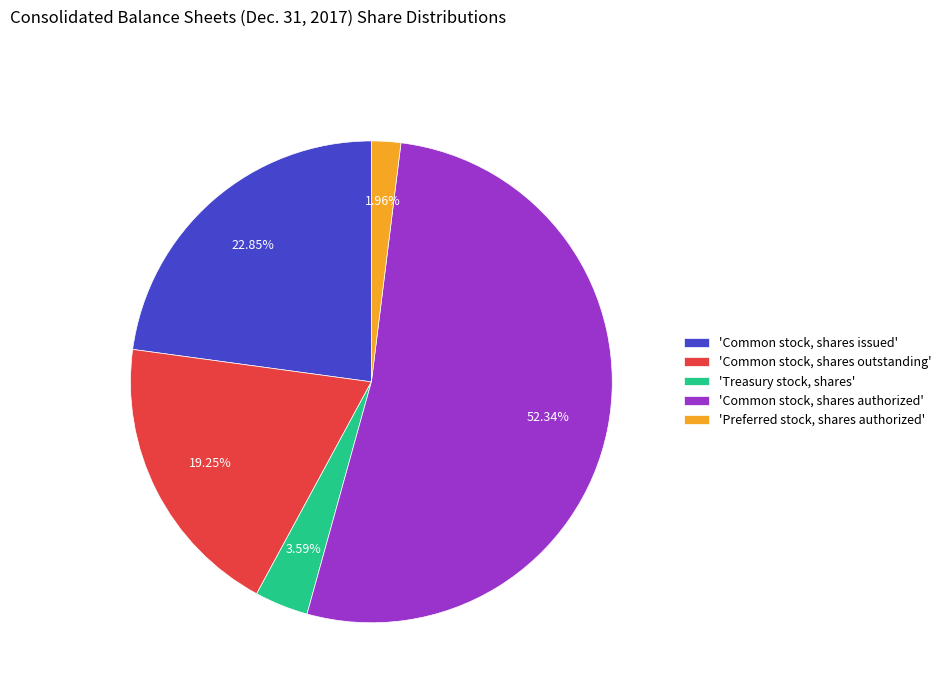

Which slice is the largest?

'Common stock, shares authorized'